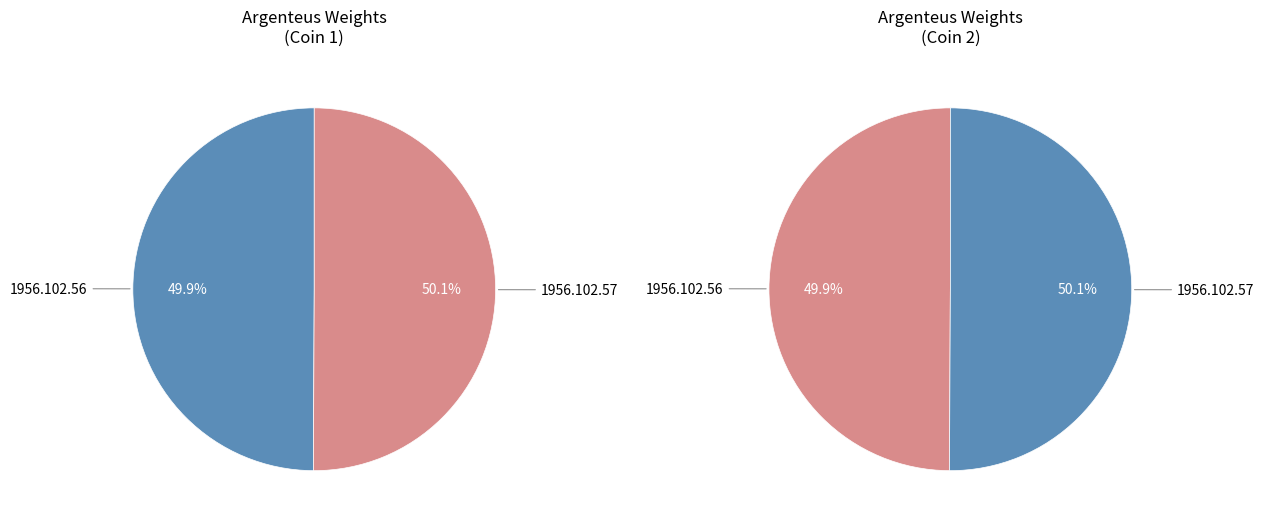

To the nearest percent, what is the average slice percentage?

50%